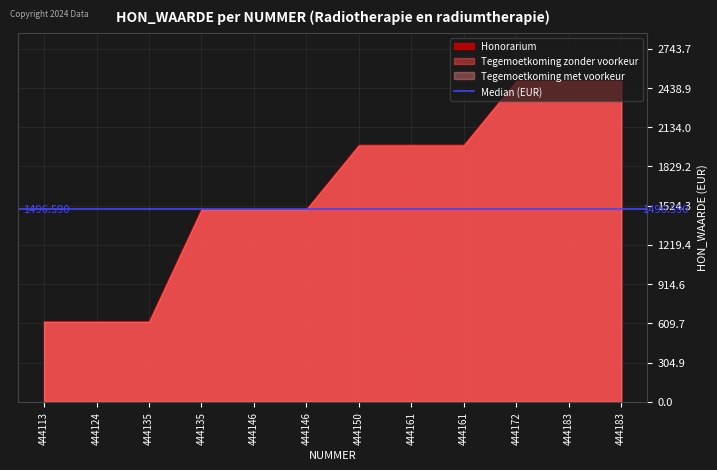

What is the maximum value shown in the chart?

2494.3